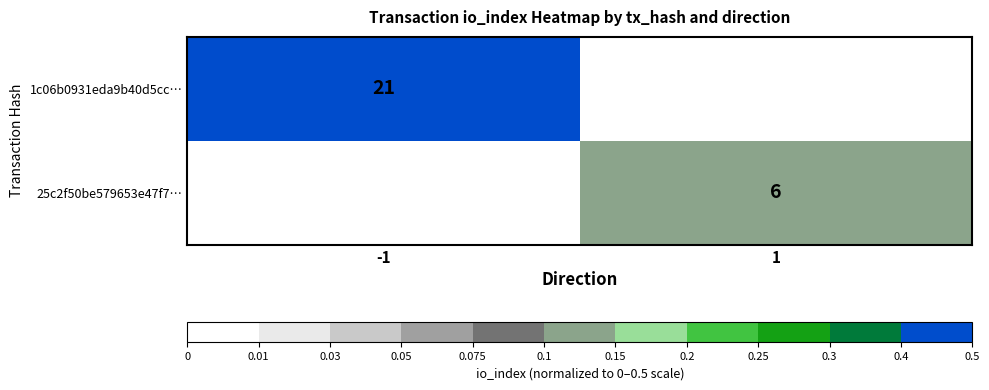

What is the spread (max minus min) of values at -1?

0.5